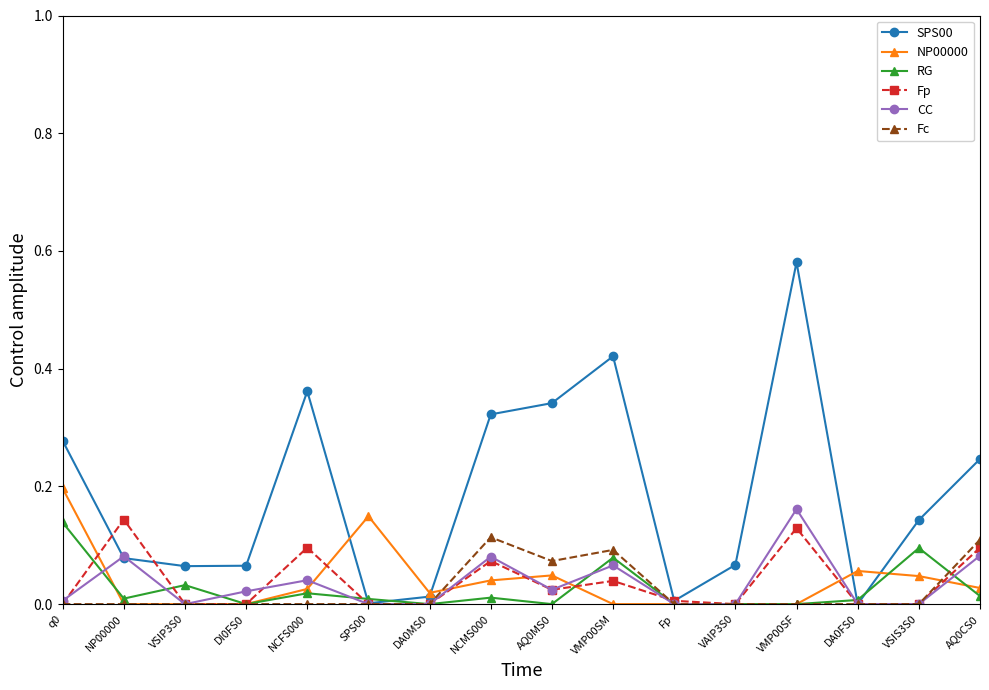

The value of NP00000 at VMP00SF is -0.1. True or false?

False